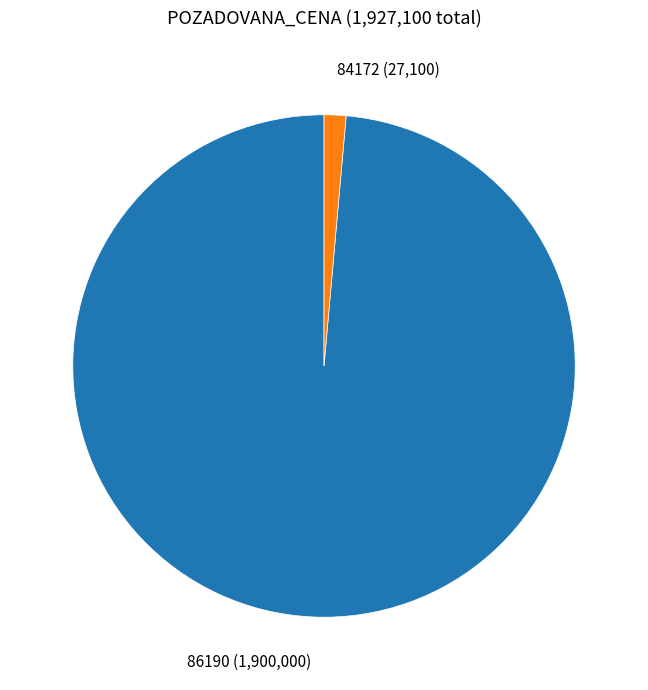

Does 84172 (27,100) account for over 50% of the chart?

No